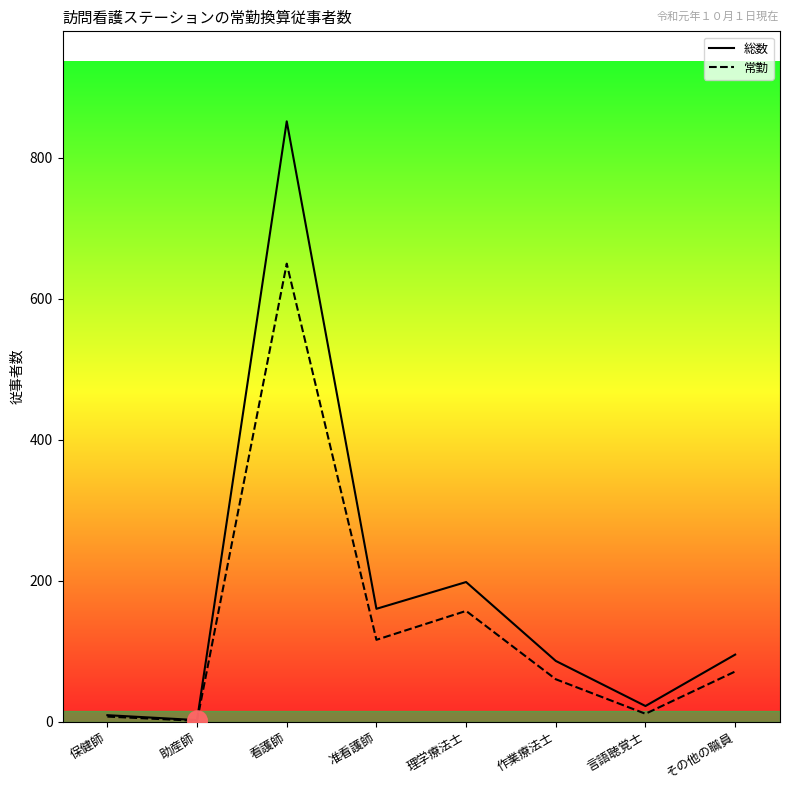

At which category does 常勤 reach its first local peak?

看護師